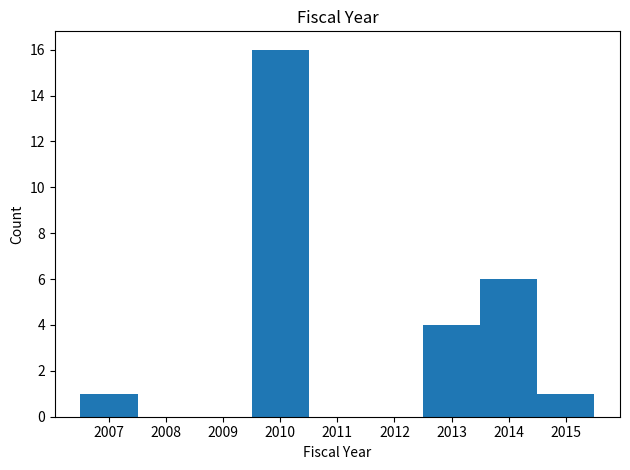

Reading left to right, transcribe this chart: for each bar, give the range it covers on the x-axis and its height. The values are not printed on the chart, so give them approximately, as read against the axis.

2006.5 to 2007.5: 1
2007.5 to 2008.5: 0
2008.5 to 2009.5: 0
2009.5 to 2010.5: 16
2010.5 to 2011.5: 0
2011.5 to 2012.5: 0
2012.5 to 2013.5: 4
2013.5 to 2014.5: 6
2014.5 to 2015.5: 1